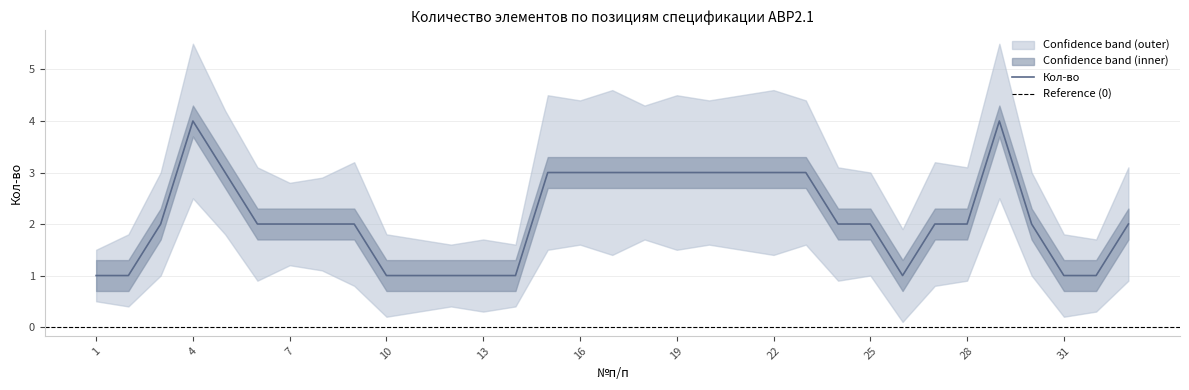

List the labels in order of upper value, largest first.

4, 29, 17, 22, 15, 19, 21, 16, 20, 23, 18, 5, 9, 27, 6, 24, 28, 33, 3, 25, 30, 8, 7, 26, 2, 10, 31, 11, 13, 32, 12, 14, 1